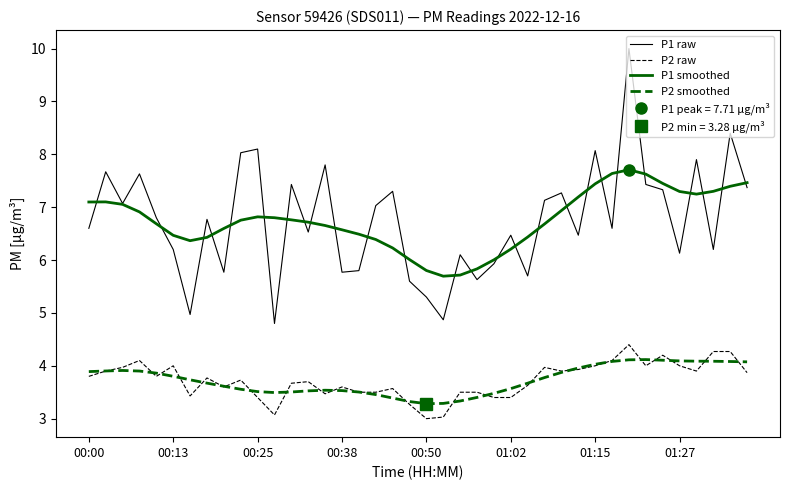

True or false: P1 smoothed has a value of 7.4 at 01:15.

True